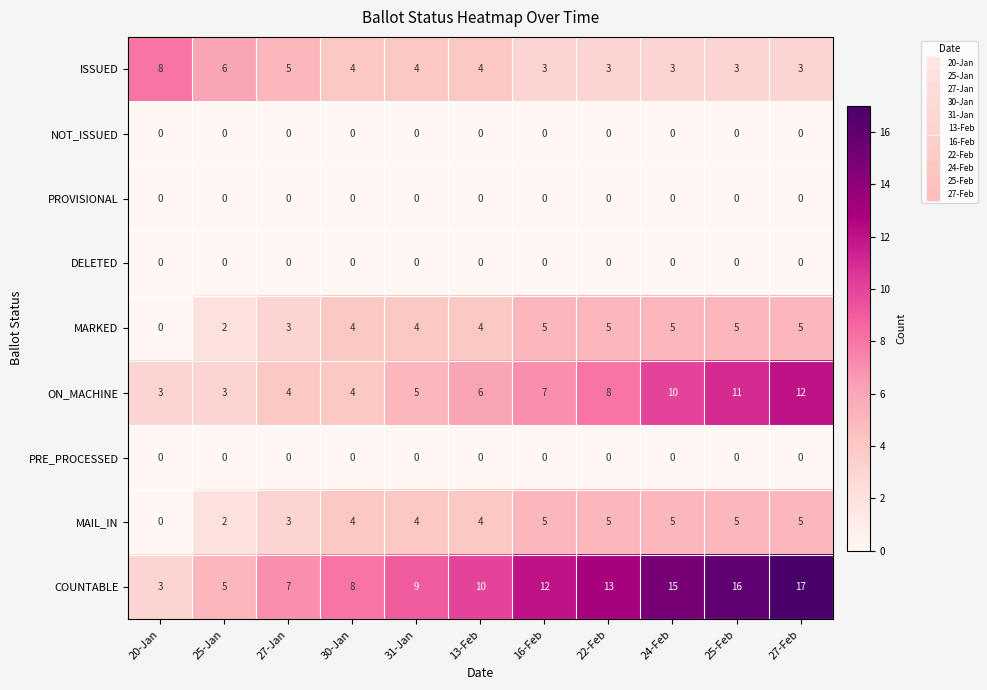

Which series has the largest total across all categories?

COUNTABLE